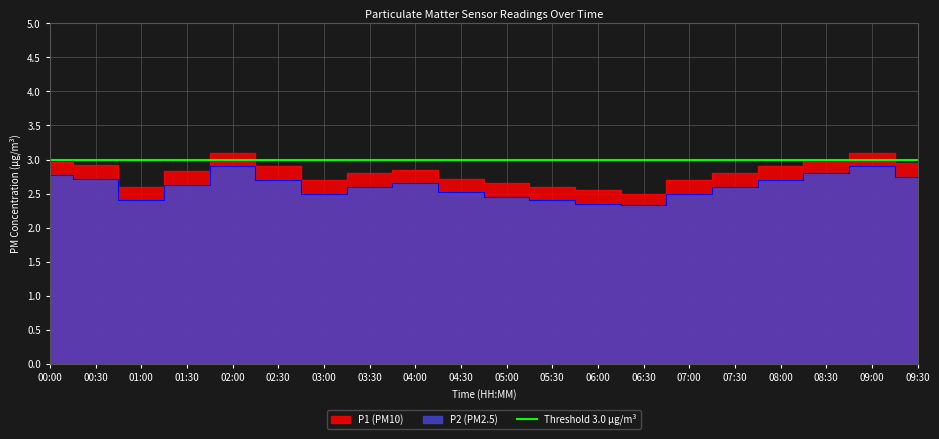

Reading left to right, extract all data points from this chart.

P1: 3.0	2.9	2.6	2.8	3.1	2.9	2.7	2.8	2.9	2.7	2.6	2.6	2.5	2.5	2.7	2.8	2.9	3.0	3.1	3.0
P2: 2.8	2.7	2.4	2.6	2.9	2.7	2.5	2.6	2.6	2.5	2.5	2.4	2.4	2.3	2.5	2.6	2.7	2.8	2.9	2.8